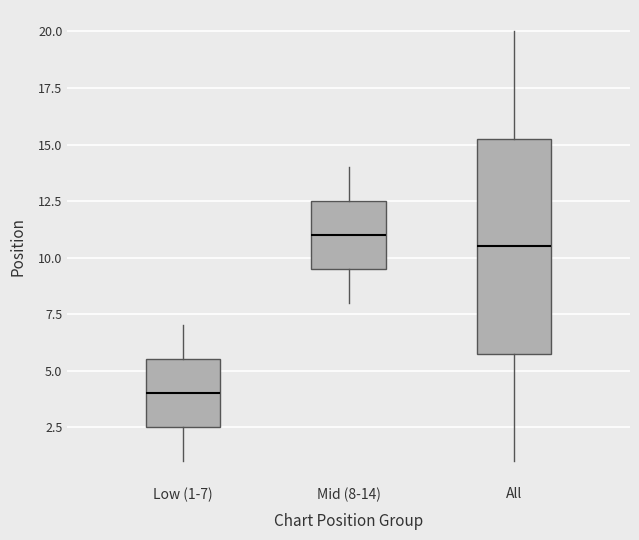

Where is the upper edge of the box for All on the y-axis? The values are not printed on the chart, so give them approximately, as read against the axis.

15.5